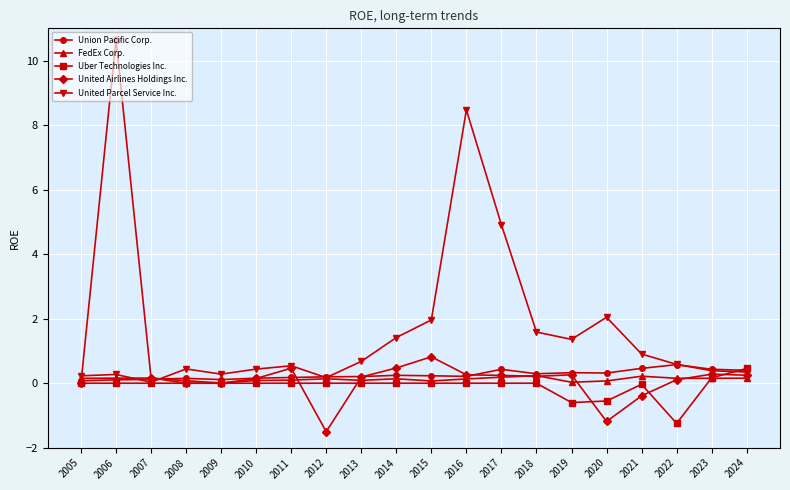

Is it true that United Parcel Service Inc. equals 0.9 at 2021?

True